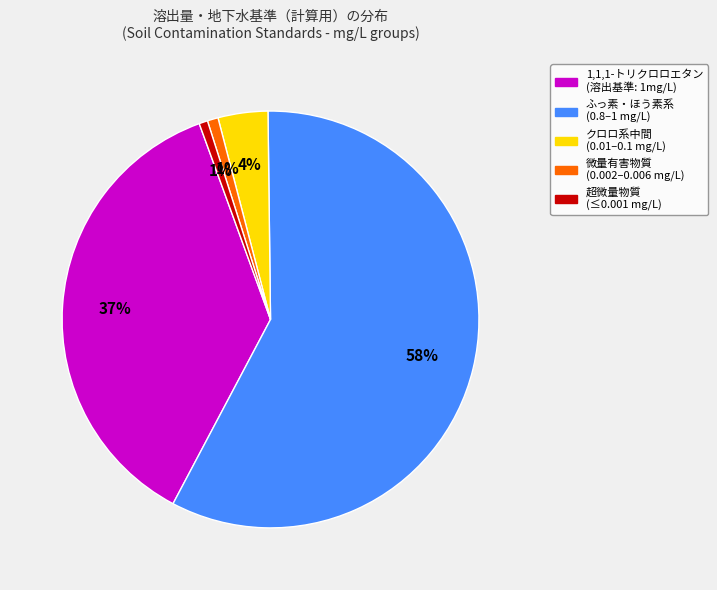

Does any single category account for the majority?

Yes